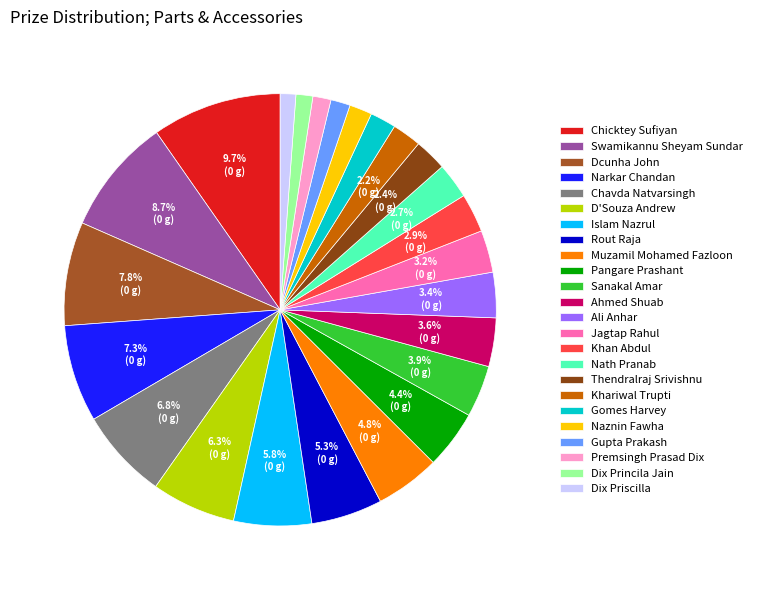

Count the number of slices in the pie.

24